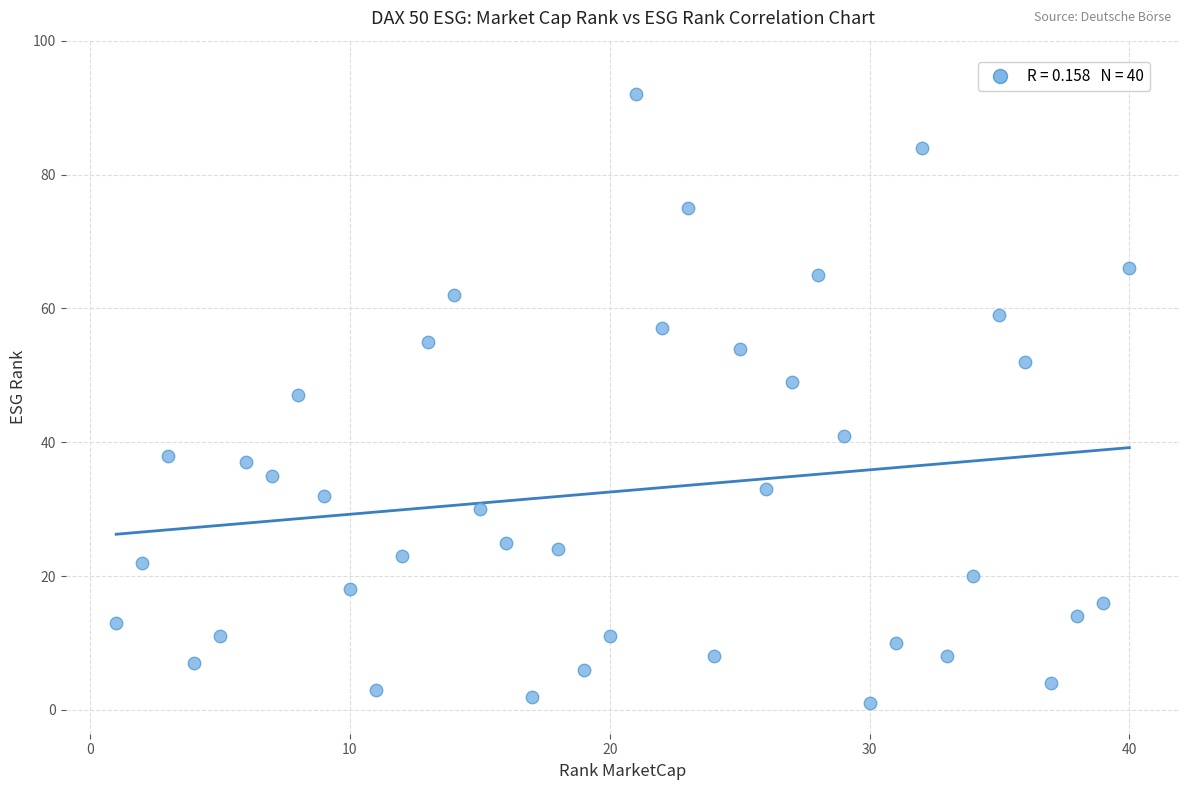

What is the range of Y values (max minus min)?

91